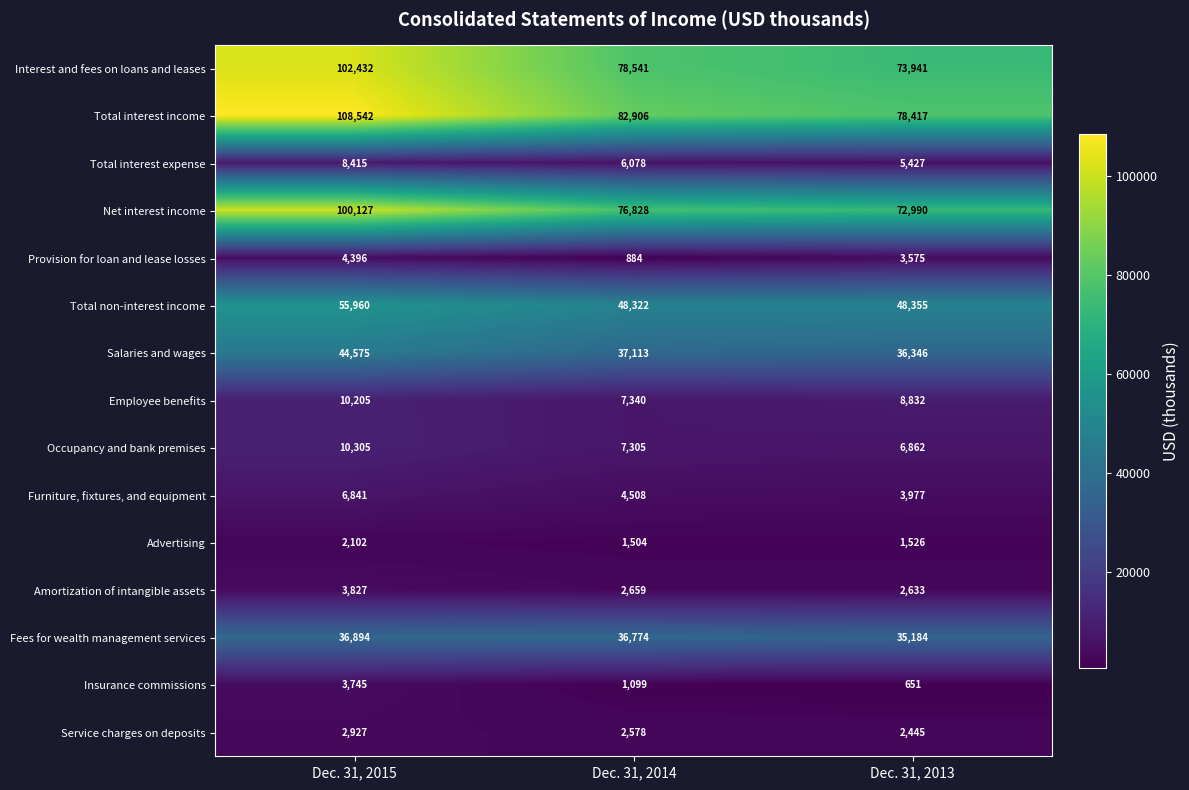

What is the difference between the highest and lowest values at Dec. 31, 2014?

82022